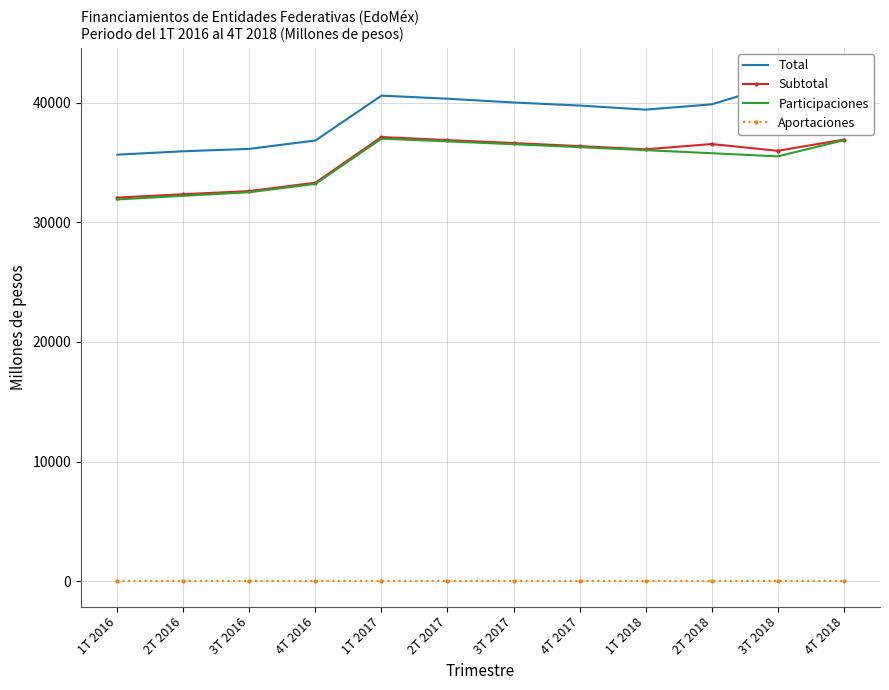

Reading right to left, list all the values displayed in this chart.

Total: 42463.0	41530.5	39856.3	39414.2	39757.4	40012.6	40327.4	40585.6	36836.8	36135.4	35934.6	35652.7
Subtotal: 36906.6	35974.1	36539.3	36097.2	36367.2	36622.5	36867.2	37125.3	33309.4	32608.0	32342.7	32060.8
Participaciones: 36853.4	35506.5	35771.7	36029.6	36280.3	36524.0	36760.9	36991.2	33207.6	32513.2	32213.2	31907.8
Aportaciones: 0.0	0.0	0.0	0.0	0.0	0.0	0.0	0.0	0.0	0.0	0.0	0.0